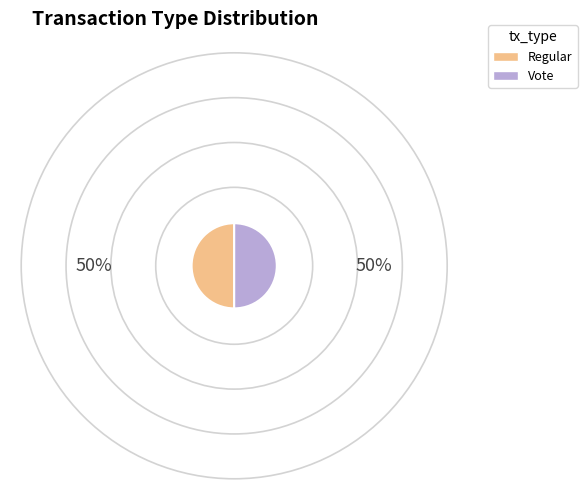

Approximately how many times larger is the value at Vote compared to Regular?

1.0